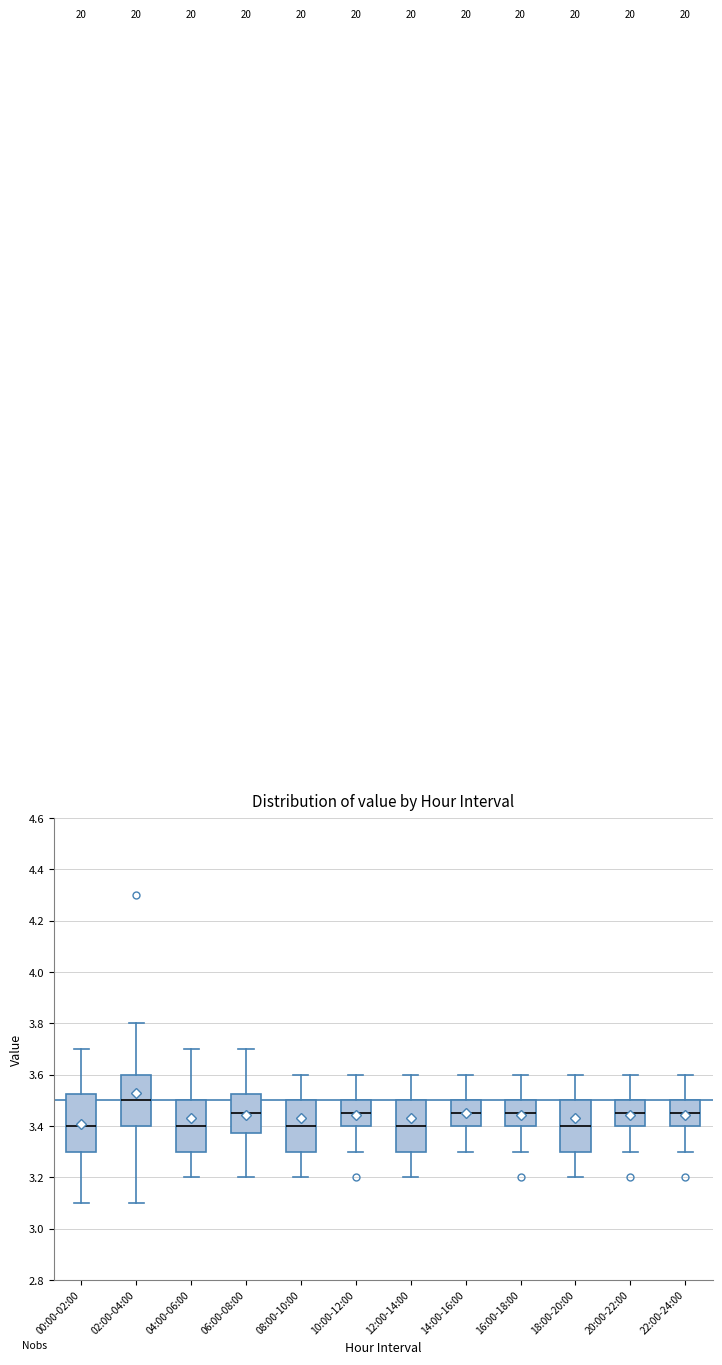

Which box's median line is the highest?

02:00-04:00